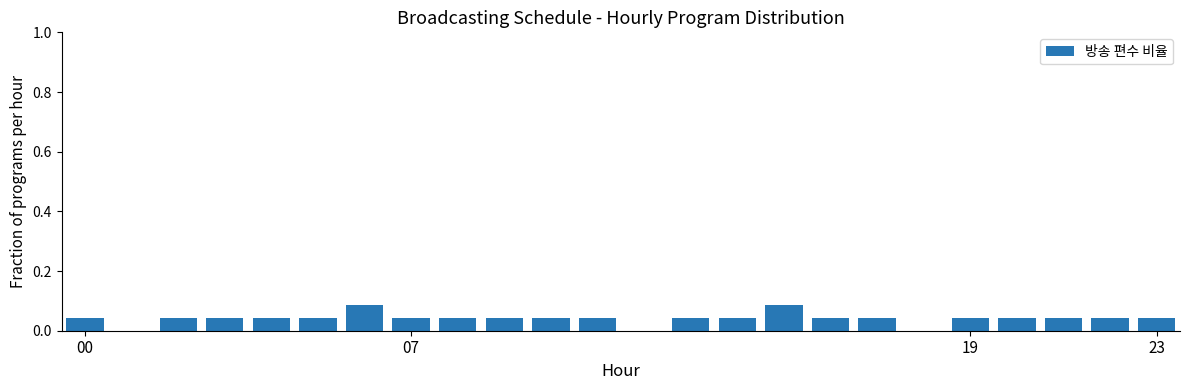

What is the sum of all values?

1.0